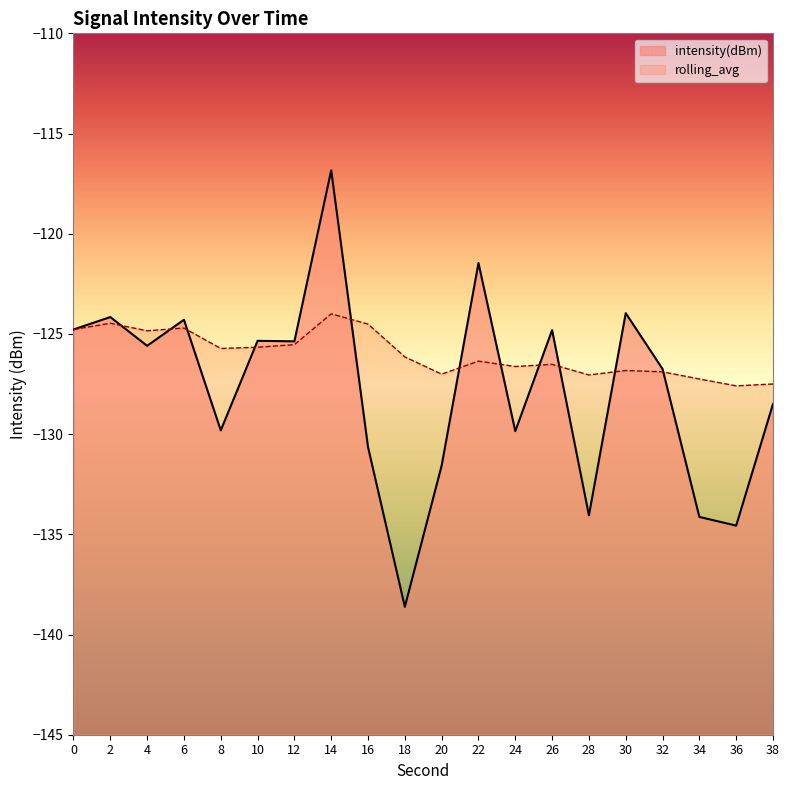

What is the minimum value shown in the chart?

-138.6